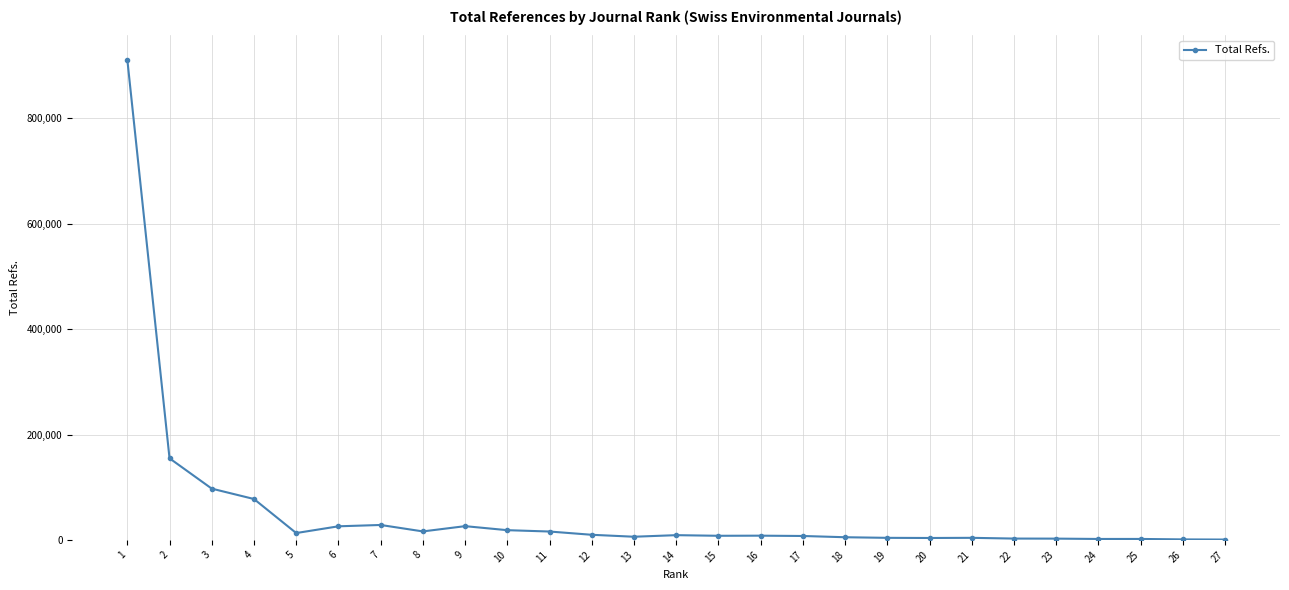

The value at 6 is 25756. True or false?

True